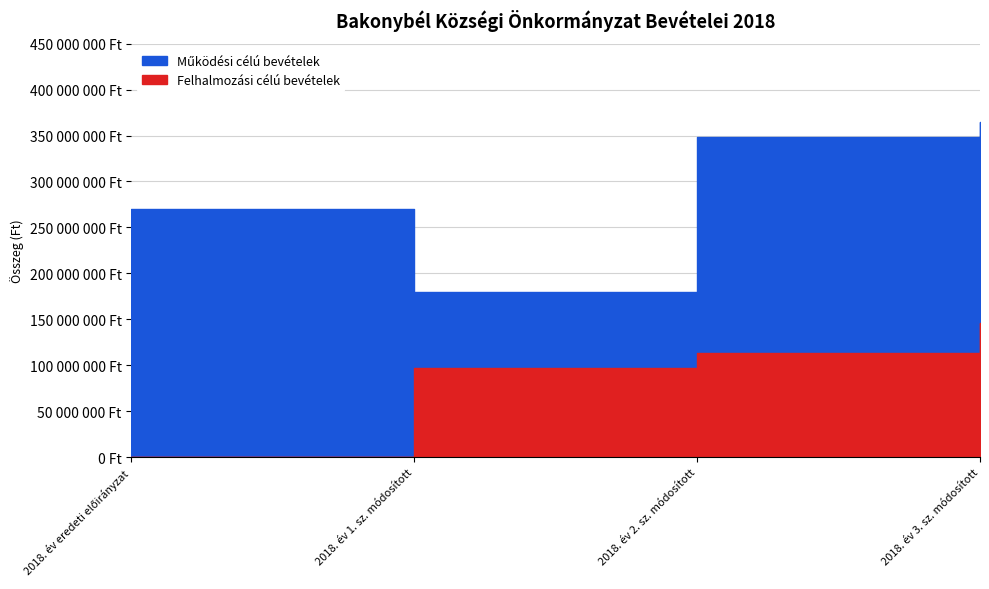

Reading left to right, list all the values displayed in this chart.

Működési célú bevételek: 269729423	179533523	348404295	364682062
Felhalmozási célú bevételek: 0	97155173	113390089	146070084